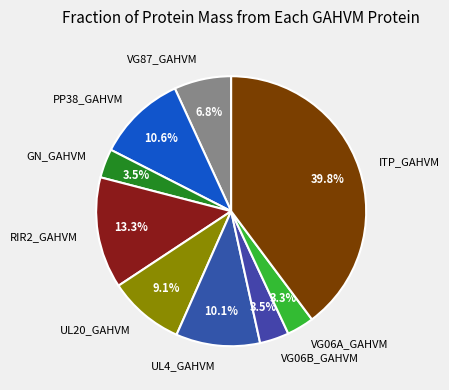

To the nearest percent, what is the combined percentage of VG06A_GAHVM and UL20_GAHVM?

12%